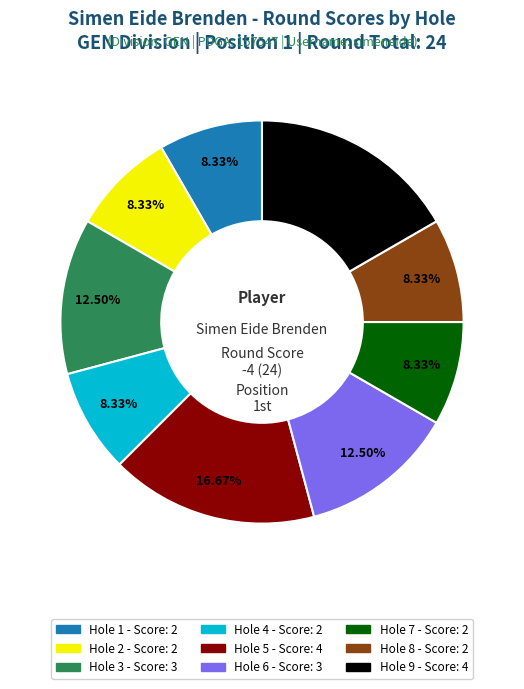

The Hole 7 slice represents 21% of the pie. True or false?

False